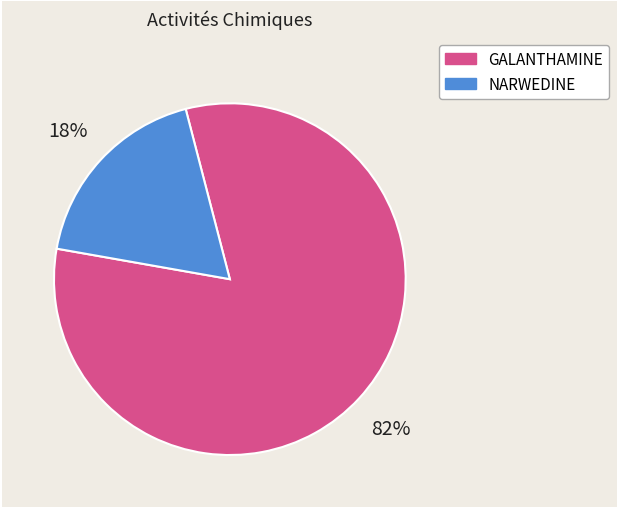

Is the sum of GALANTHAMINE and NARWEDINE greater than half?

Yes